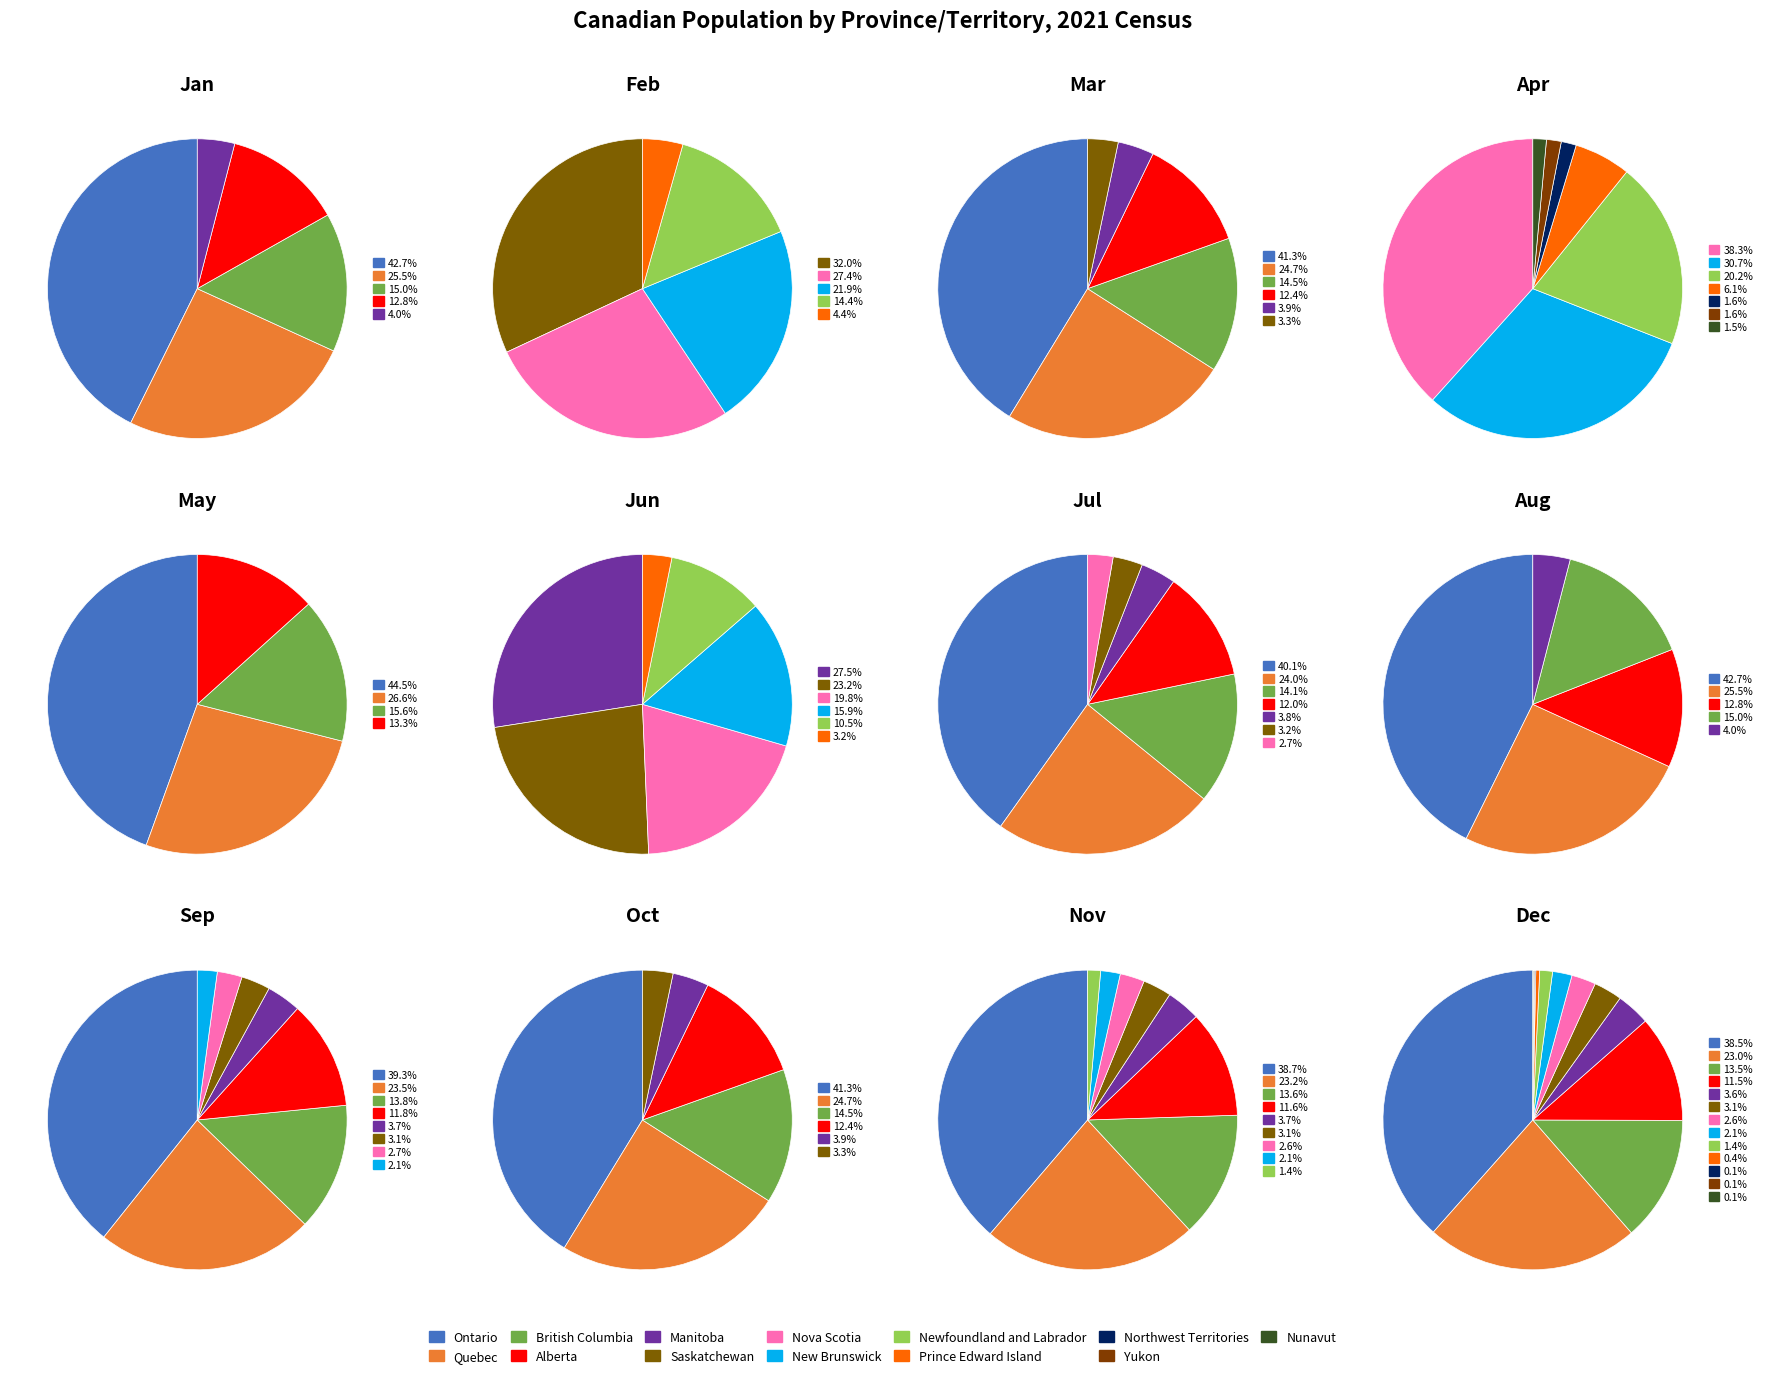

What is the change in value from Manitoba to Saskatchewan?

-209648